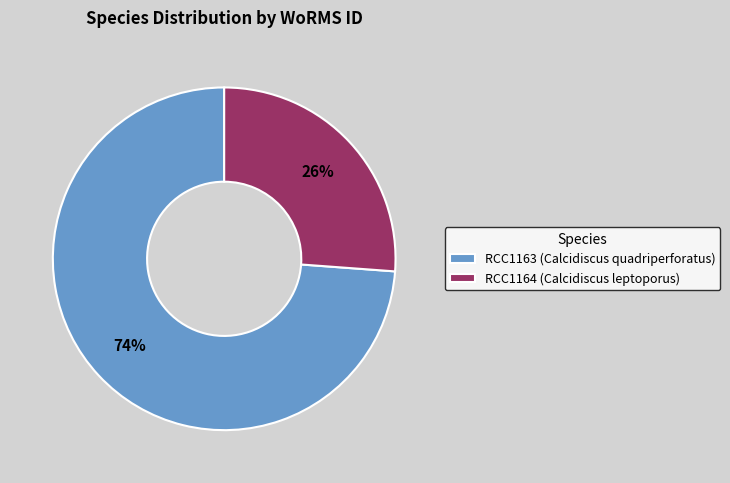

Combined, do RCC1163 (Calcidiscus quadriperforatus) and RCC1164 (Calcidiscus leptoporus) account for over 50%?

Yes